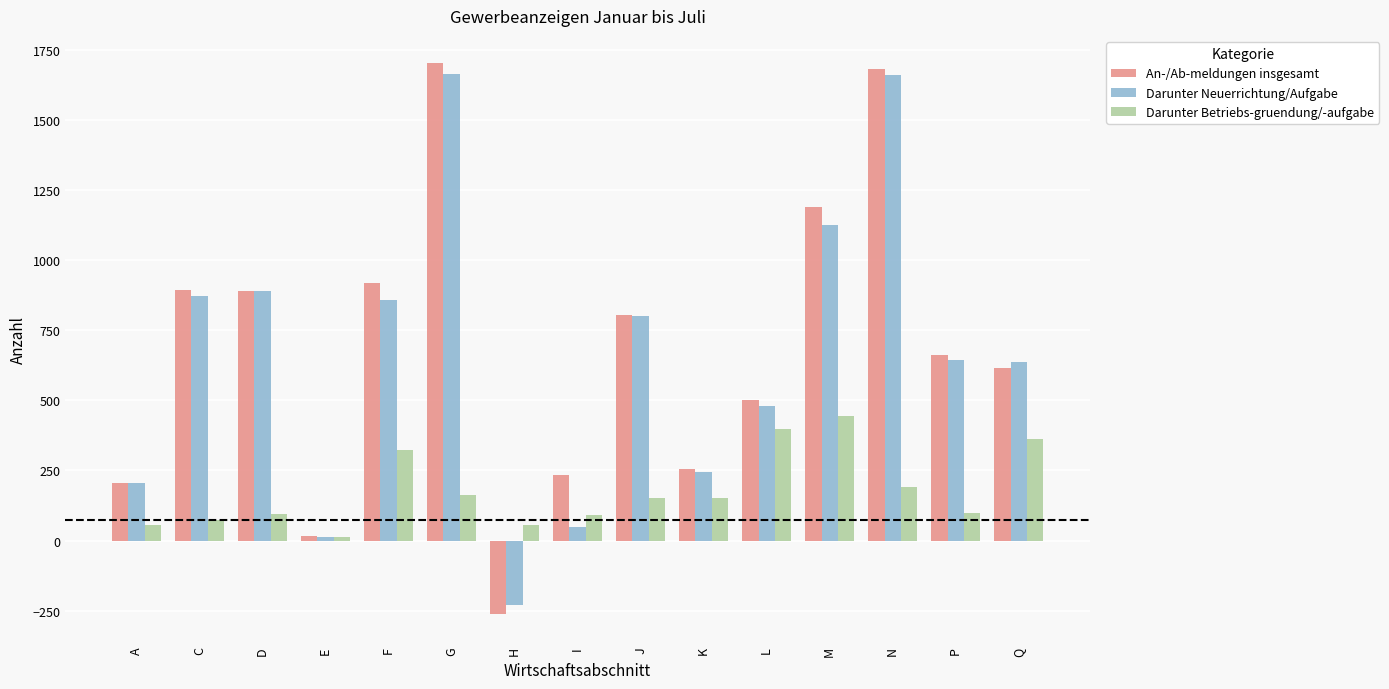

What is the average value of the Darunter Neuerrichtung/Aufgabe series?

661